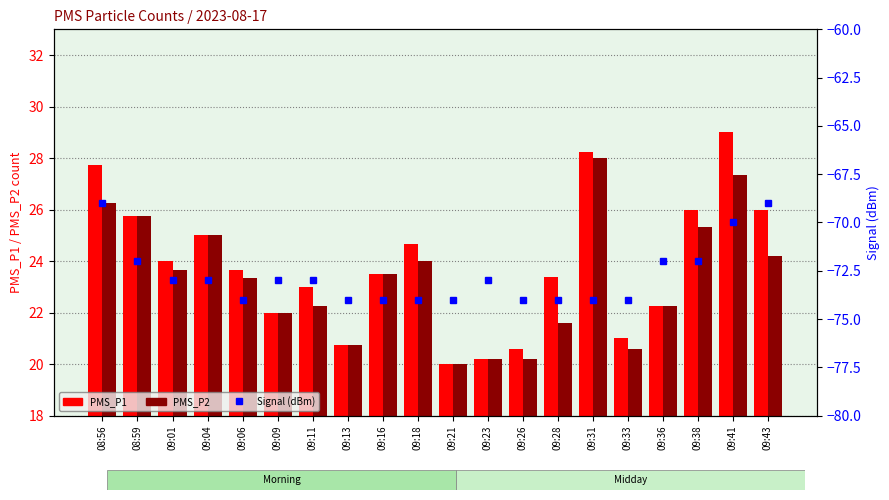

At how many categories does at least one series exceed -26?

20